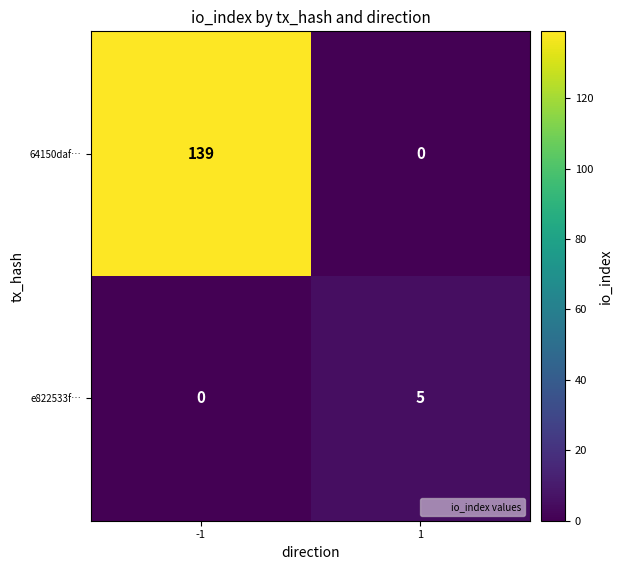

Reading right to left, list all the values displayed in this chart.

64150daf…: 1=0	-1=139
e822533f…: 1=5	-1=0